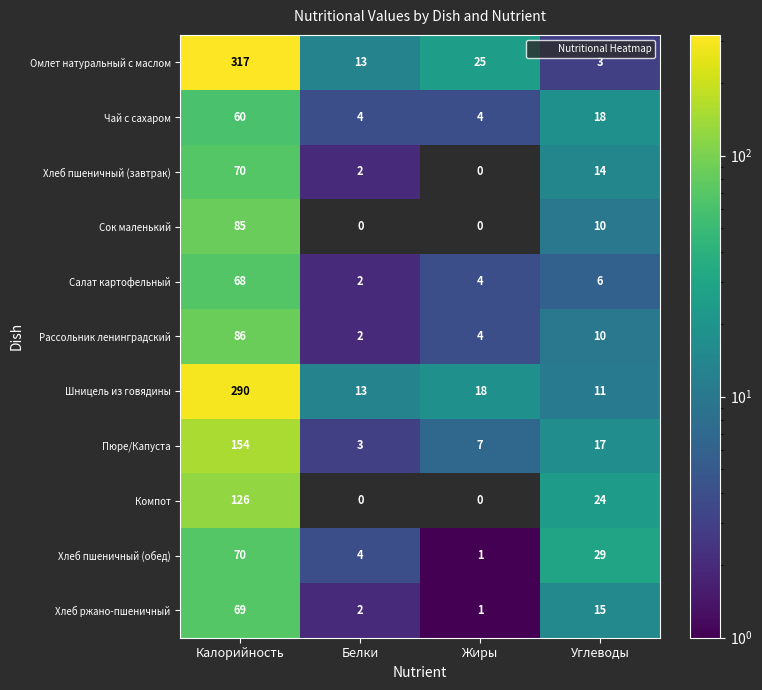

The value of Рассольник ленинградский at Углеводы is 13.6. True or false?

False